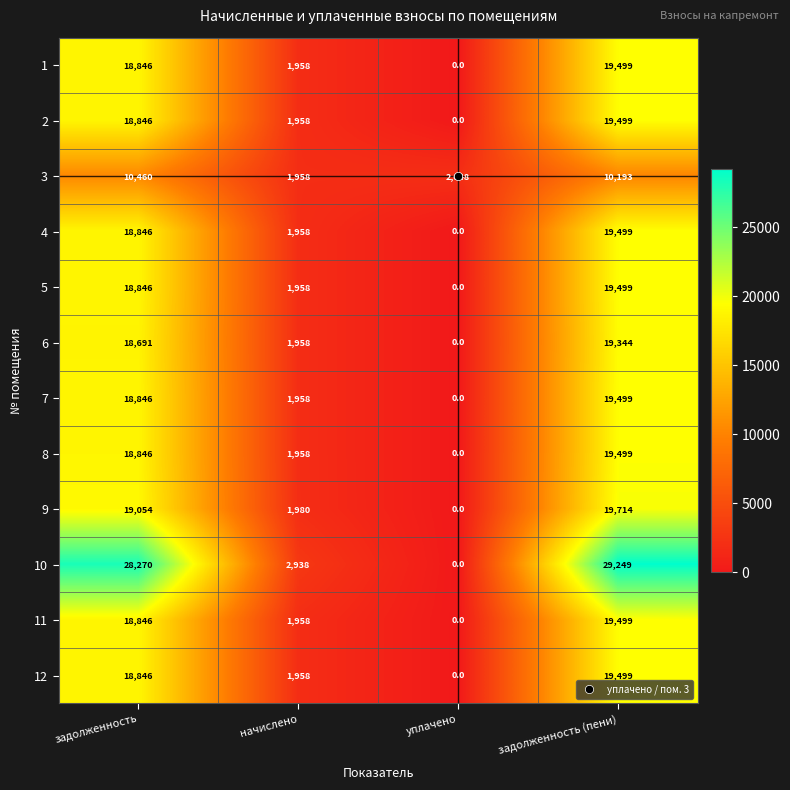

Which series has the largest range (max minus min)?

10